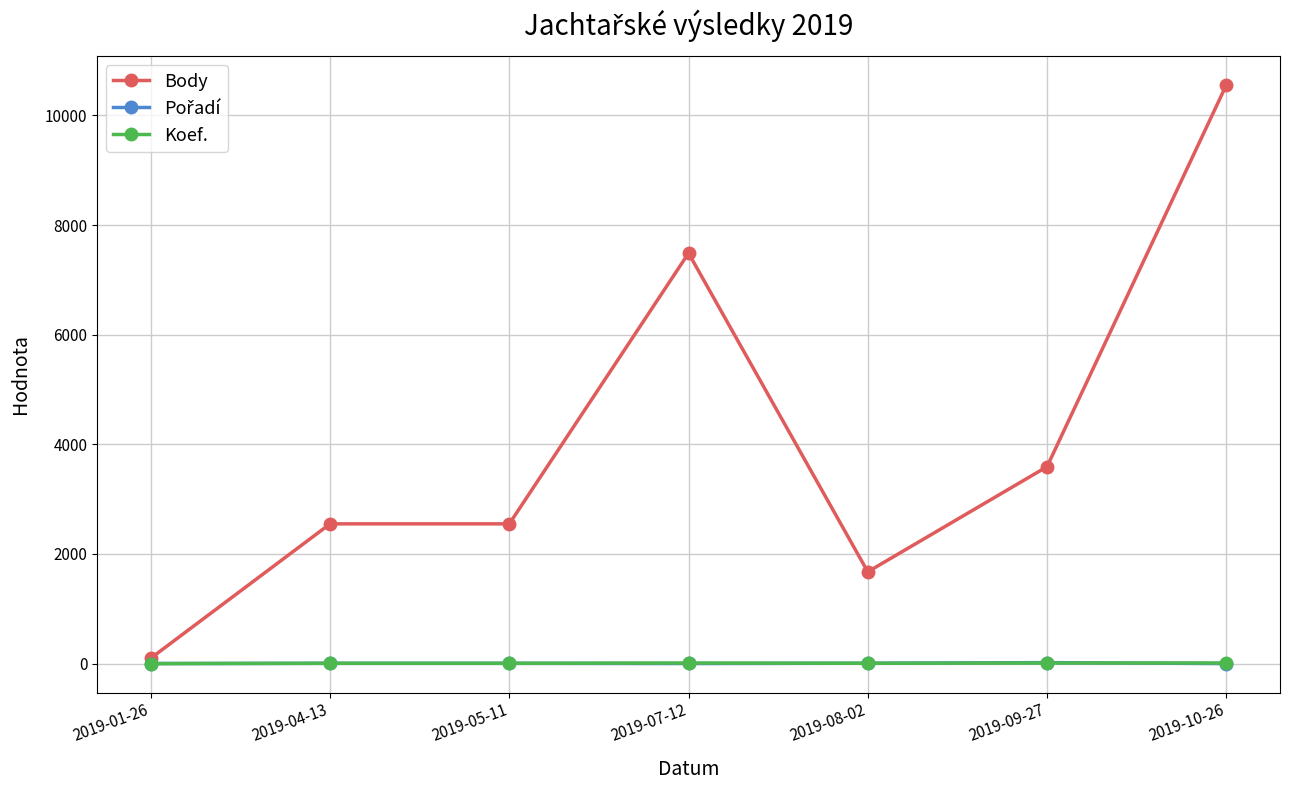

What is the spread (max minus min) of values at 2019-10-26?

10548